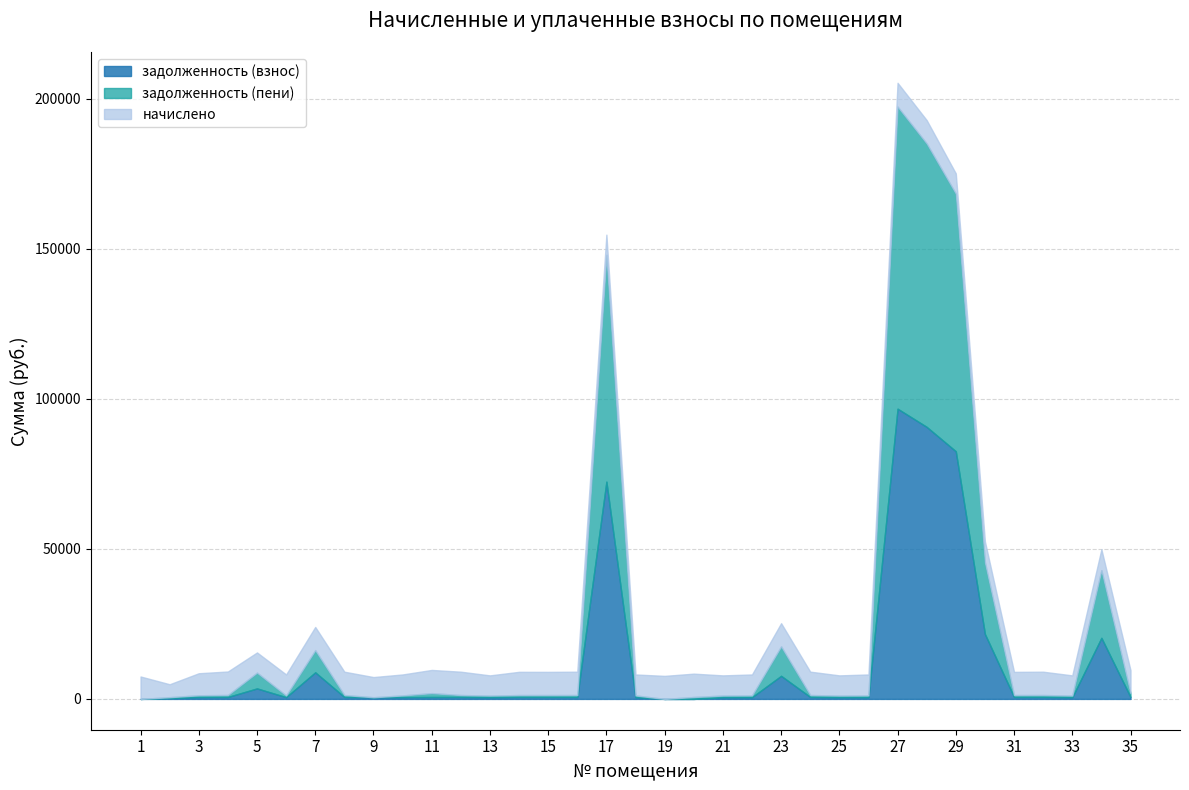

At which category is the sum across all series the highest?

27